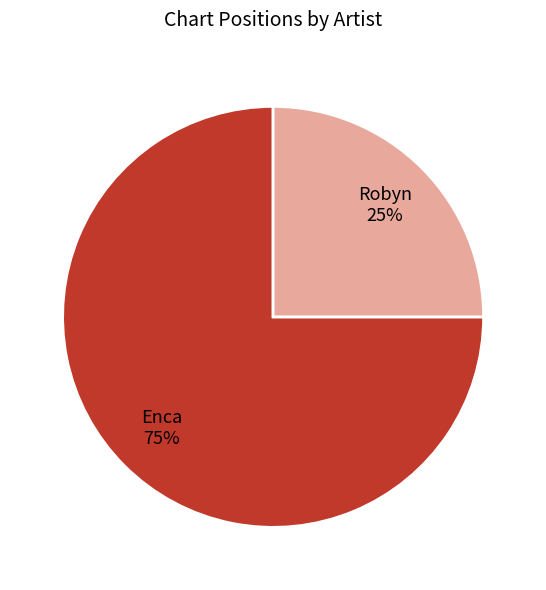

Approximately how many times larger is the value at Robyn compared to Enca?

0.3